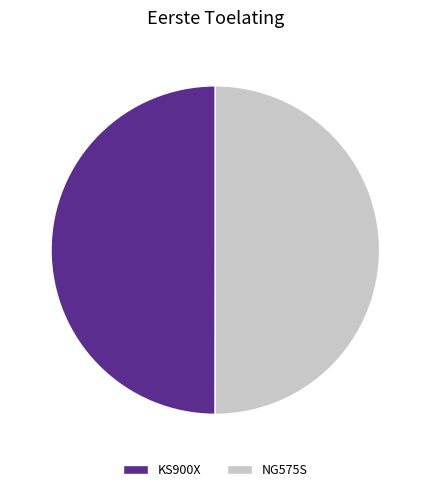

Combined, do NG575S and KS900X account for over 50%?

Yes